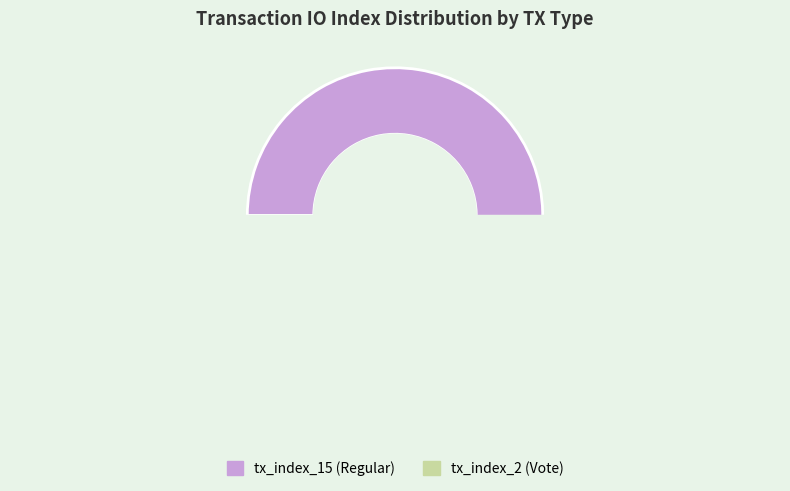

How many slices are in this pie chart?

2